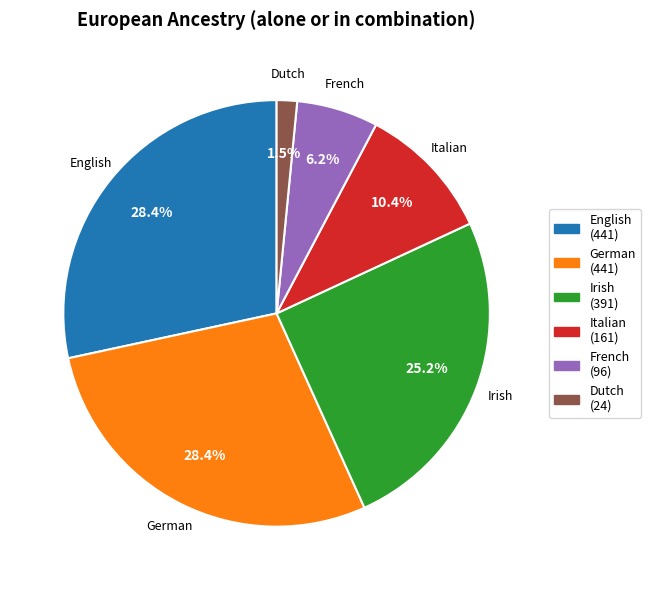

How much of the chart is everything except English (441)?

71.6%